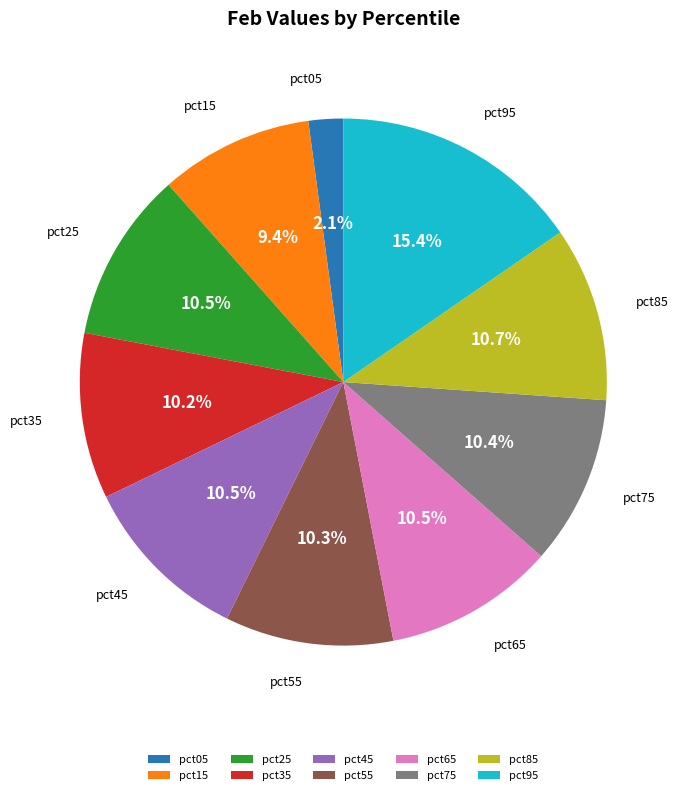

Does any single category account for the majority?

No